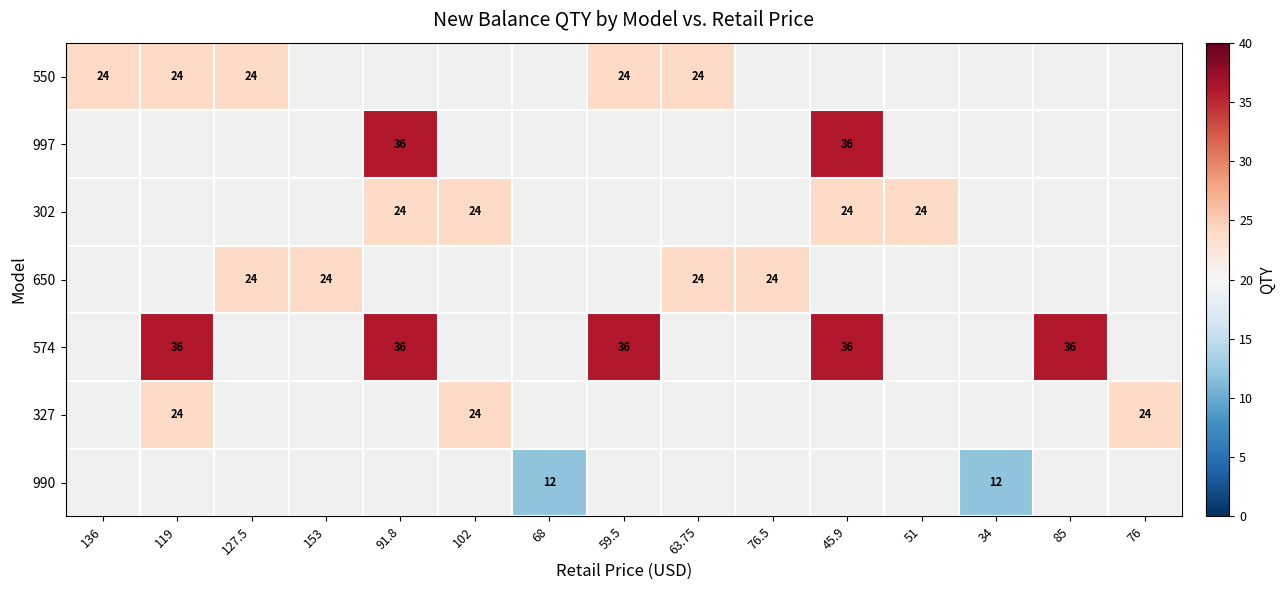

Which series has the largest range (max minus min)?

550